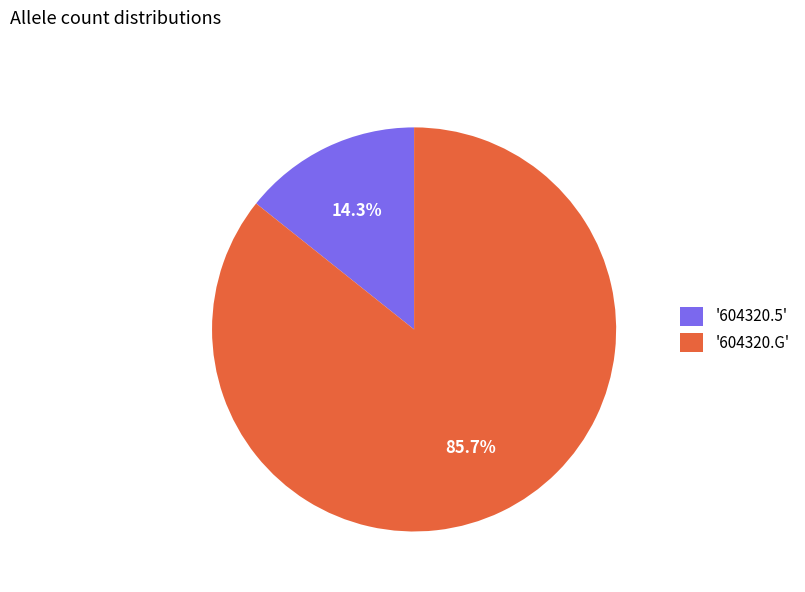

How many segments does this pie chart have?

2